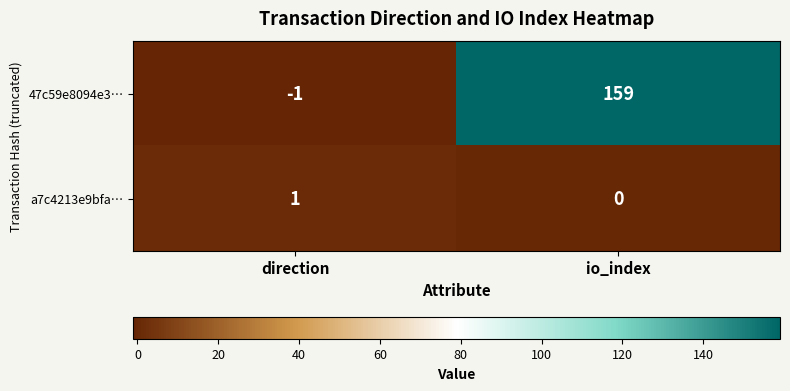

Which series has the largest total across all categories?

47c59e8094e3…